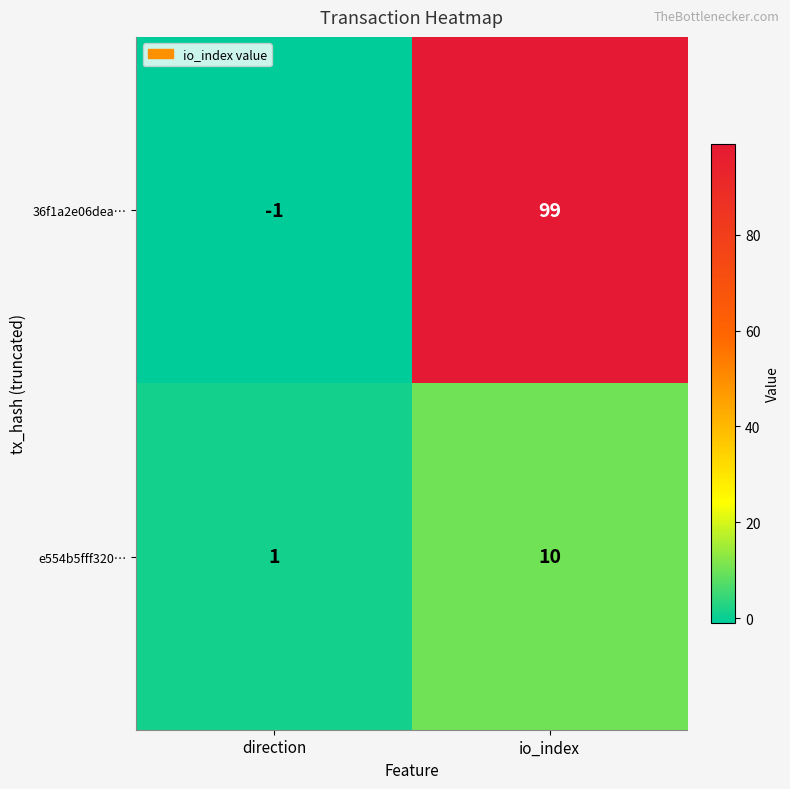

What is the difference between the e554b5fff320… values at direction and io_index?

9